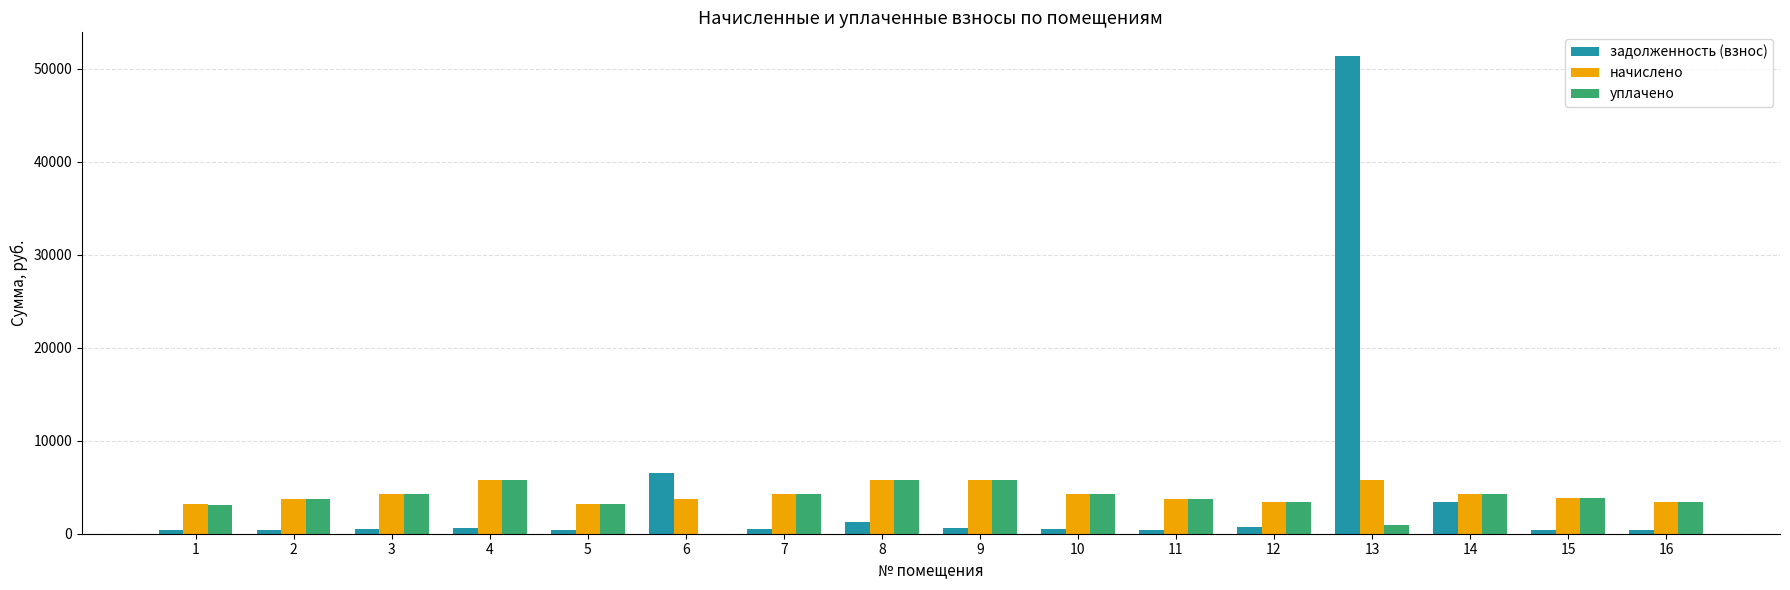

What is the total value across all series at 7?

8983.2